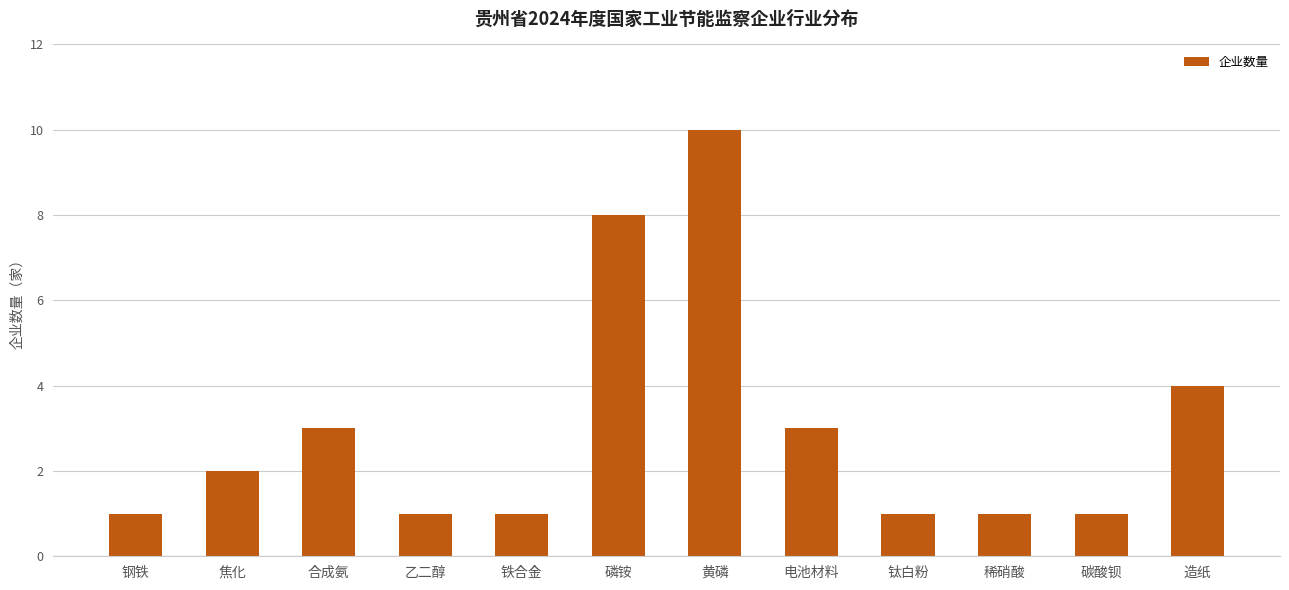

Does the chart contain stacked bars?

No